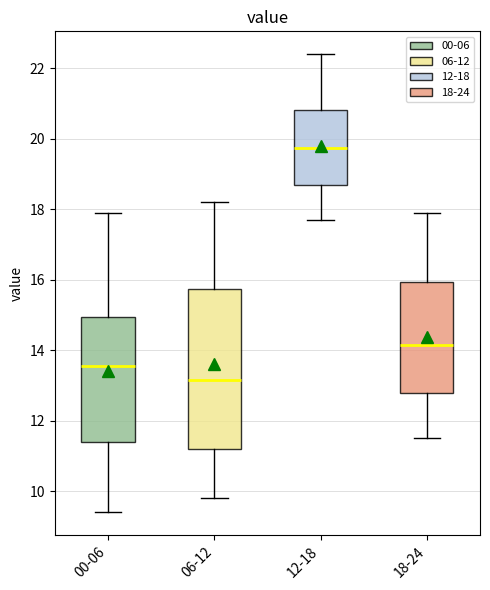

Comparing the boxes themselves (not the whiskers), which one is the tallest?

06-12